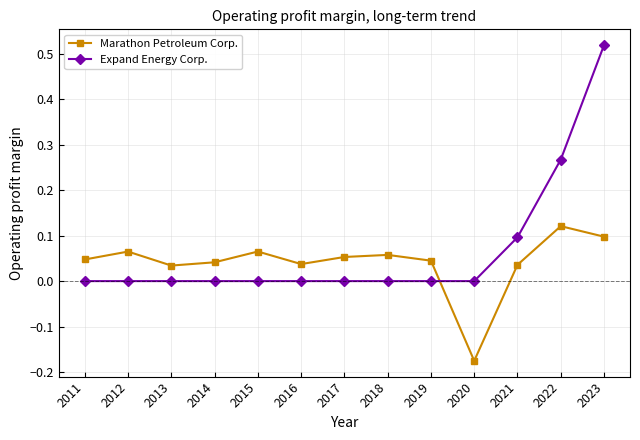

Which label corresponds to the largest value in the chart?

2023